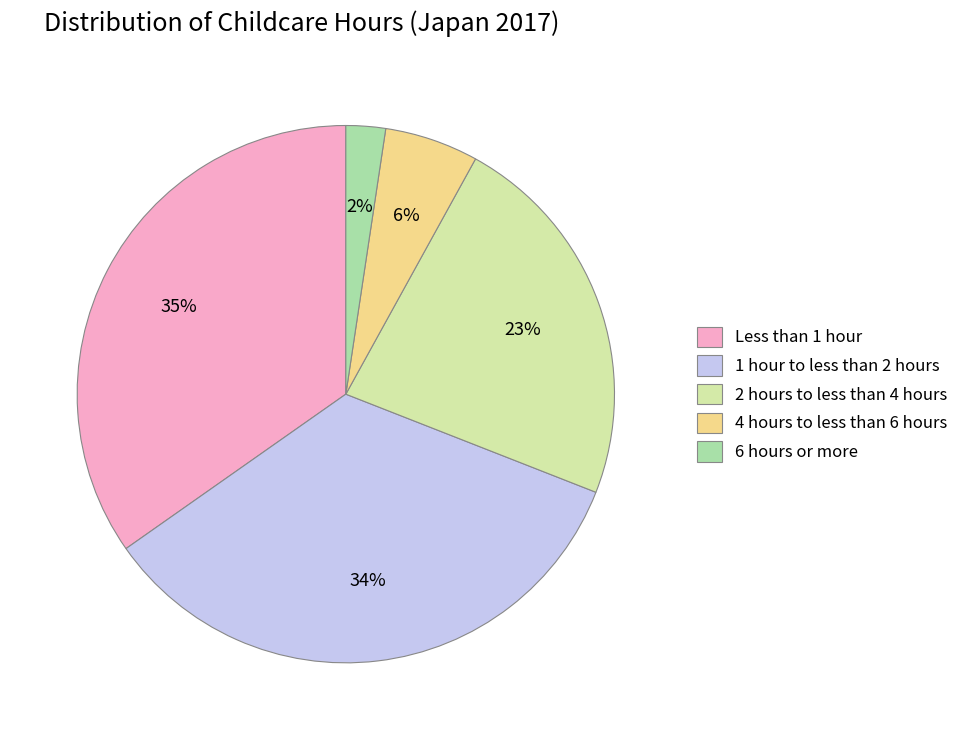

Combined, do 6 hours or more and 4 hours to less than 6 hours account for over 50%?

No